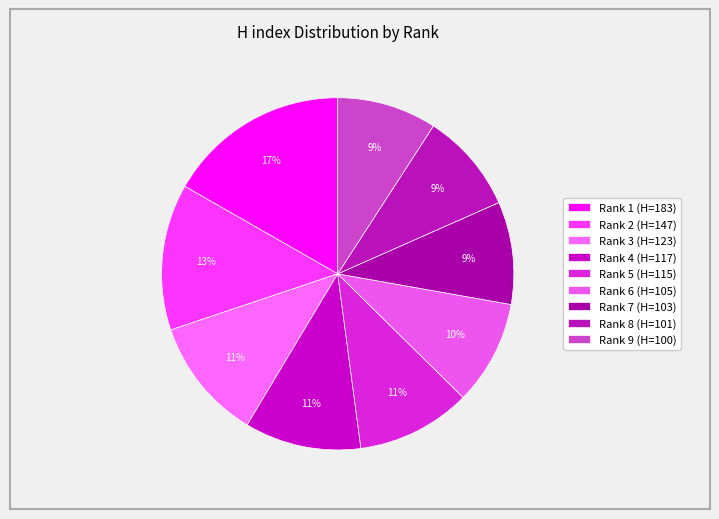

Do Rank 3 and Rank 4 together represent more than half of the pie?

No